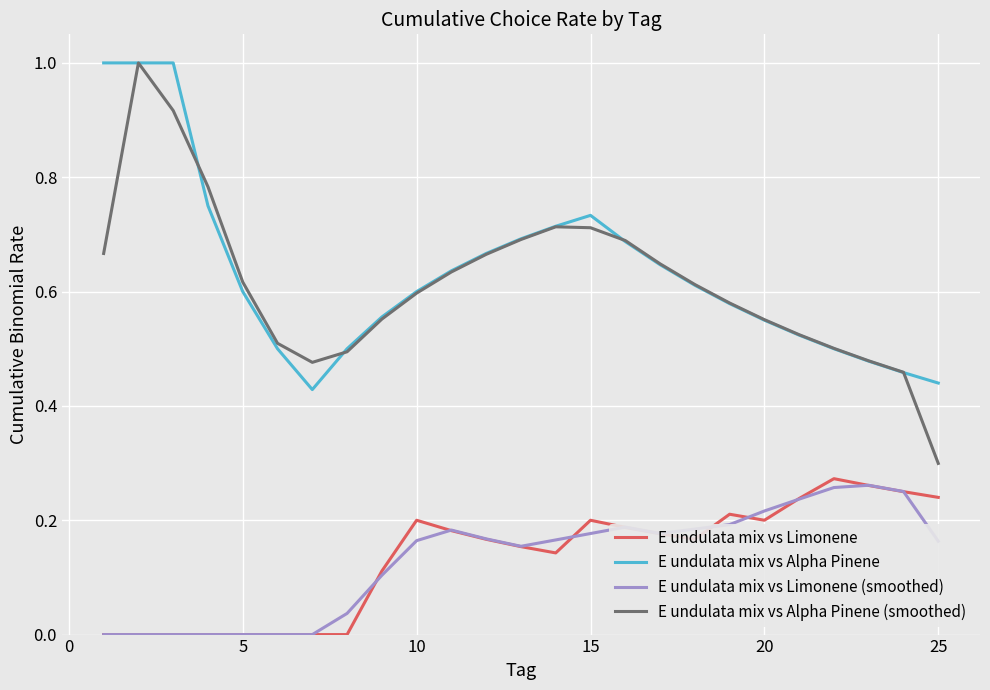

In E undulata mix vs Limonene (smoothed), how many points are higher than both neighbors (excluding endpoints)?

3